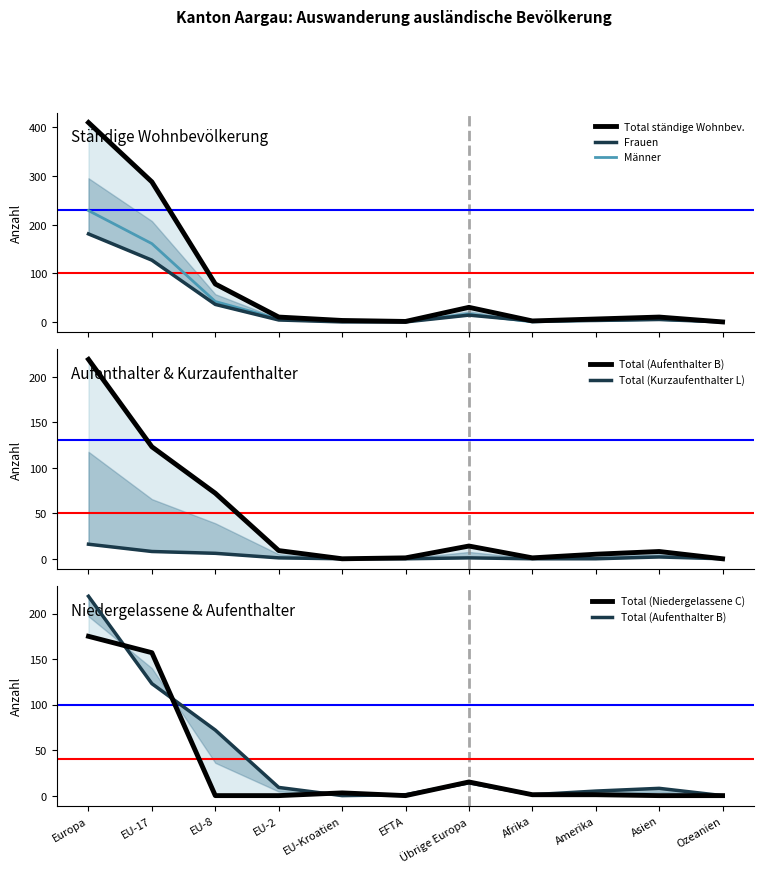

What is the difference between the maximum and minimum values in the Total (Niedergelassene C) series?

175